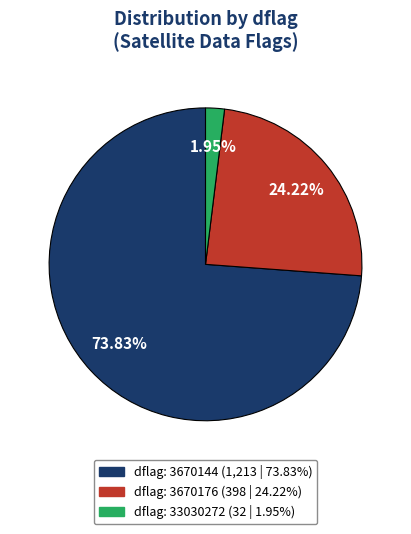

Is there any slice that represents more than half of the pie?

Yes